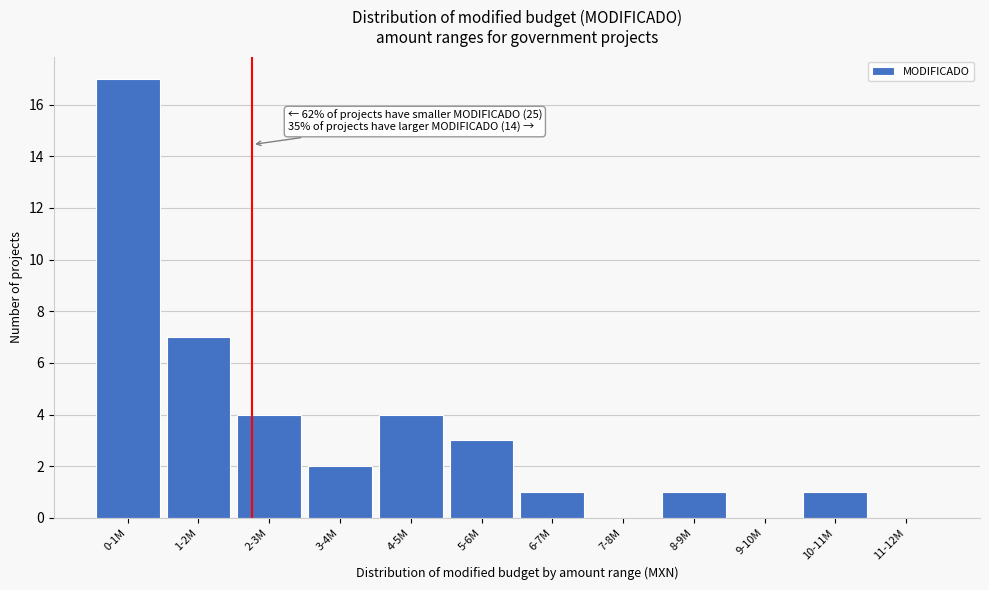

Reading left to right, list all the values displayed in this chart.

0-1M=17	1-2M=7	2-3M=4	3-4M=2	4-5M=4	5-6M=3	6-7M=1	7-8M=0	8-9M=1	9-10M=0	10-11M=1	11-12M=0